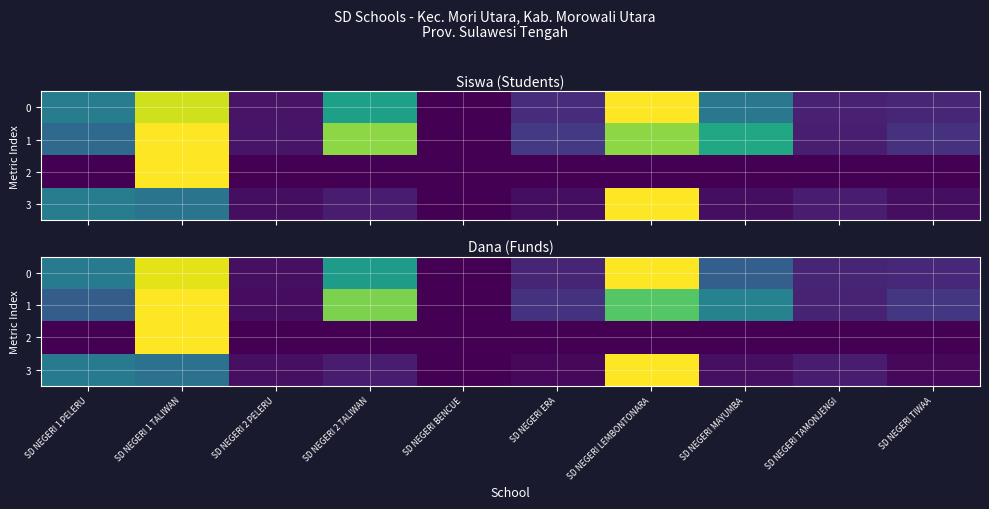

Which label corresponds to the largest value in the chart?

SD NEGERI LEMBONTONARA